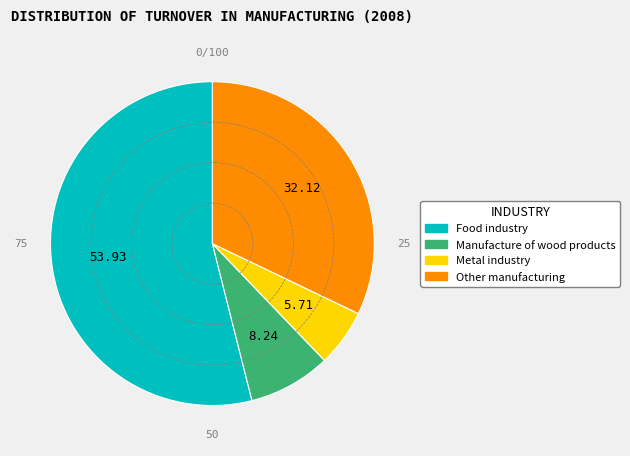

How many slices are in this pie chart?

4